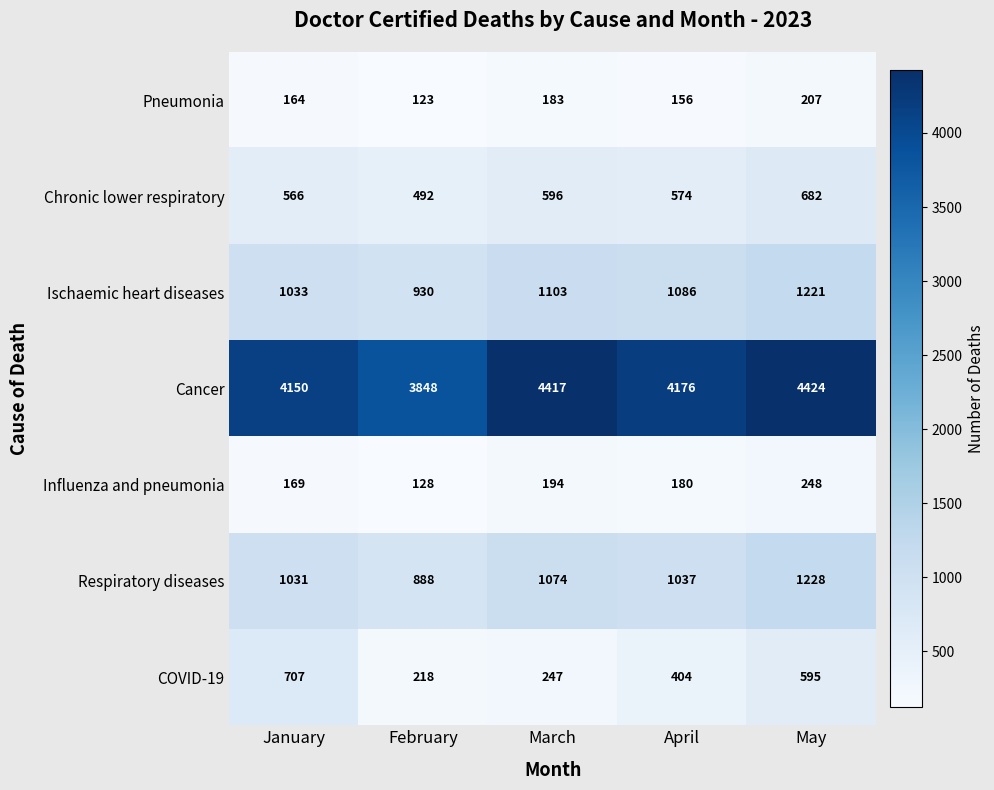

What is the difference between the Cancer values at May and February?

576